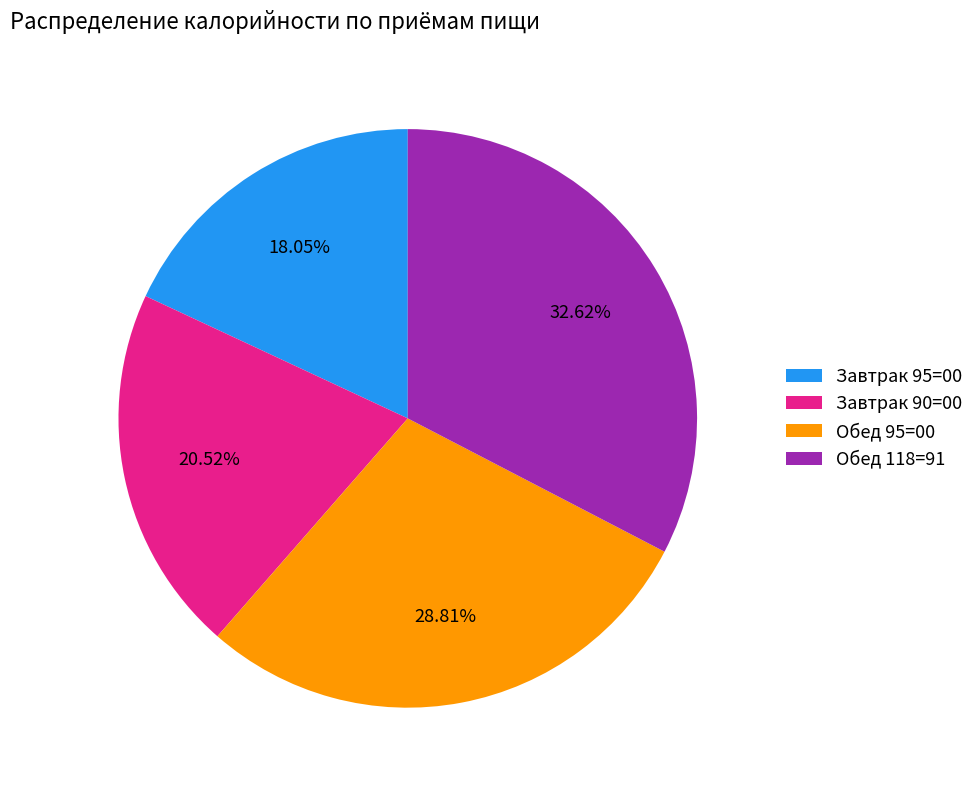

What percentage do Обед 95=00 and Обед 118=91 together represent?

61.4%